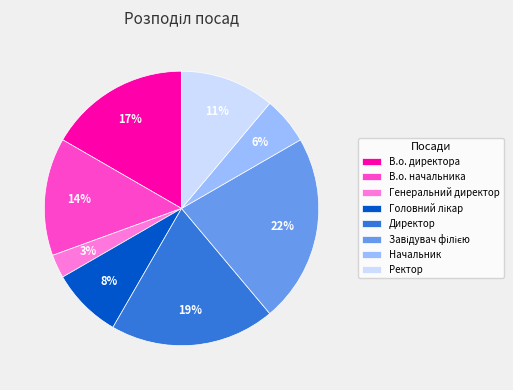

Is it true that Ректор is 24% of the pie?

False